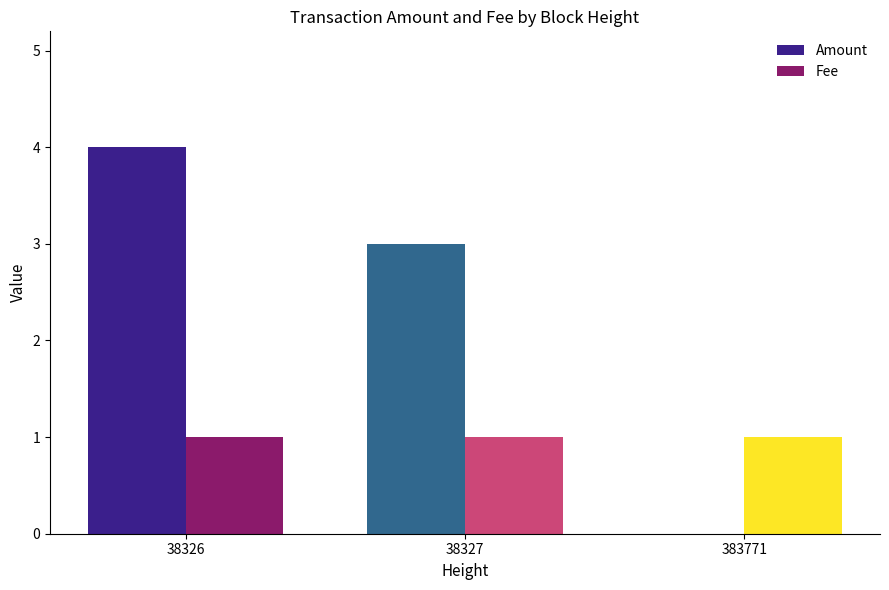

Is it true that Fee equals 0 at 38327?

False